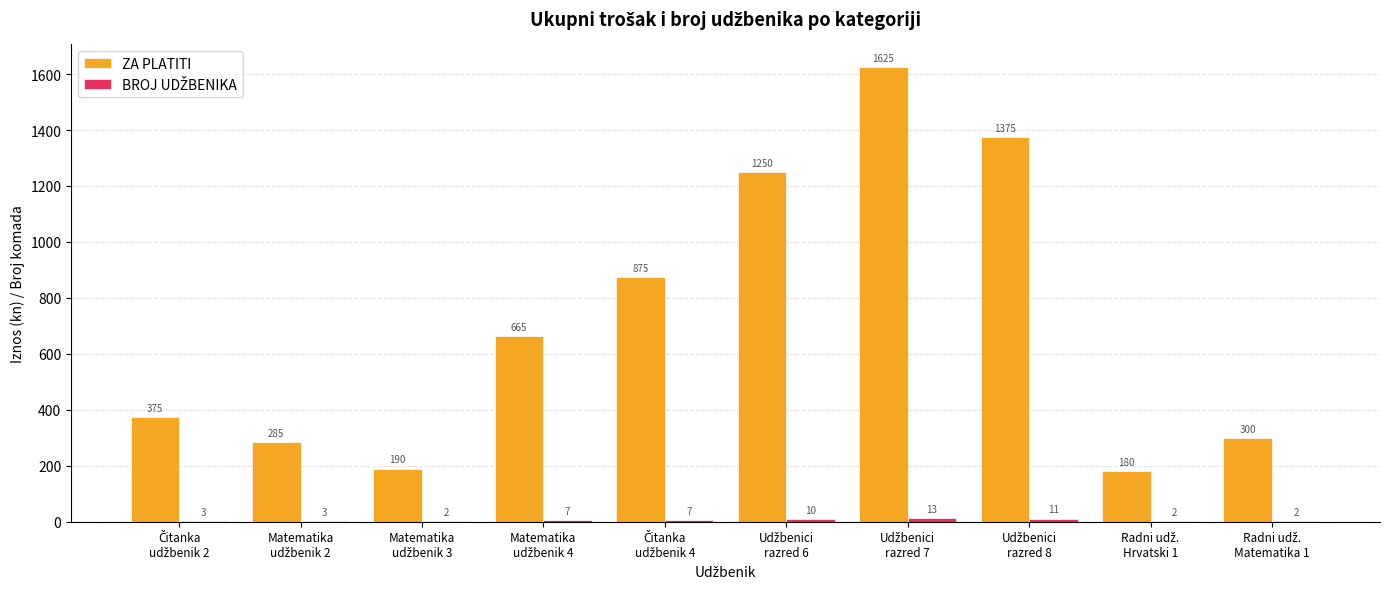

What is the maximum value for ZA PLATITI?

1625